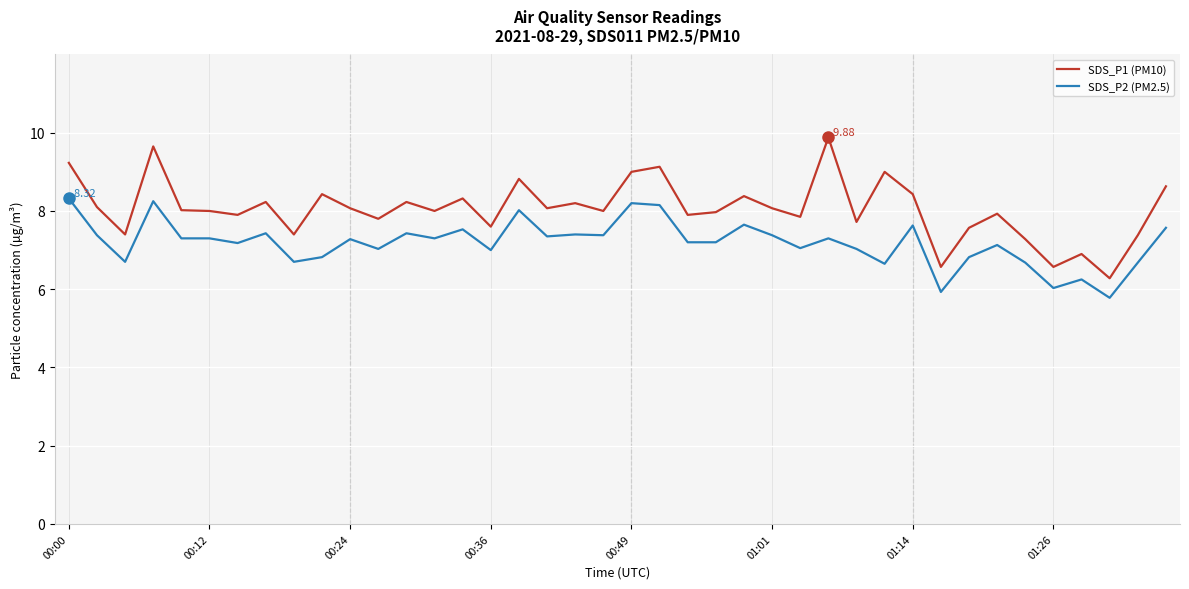

What is the smallest value displayed?

5.8